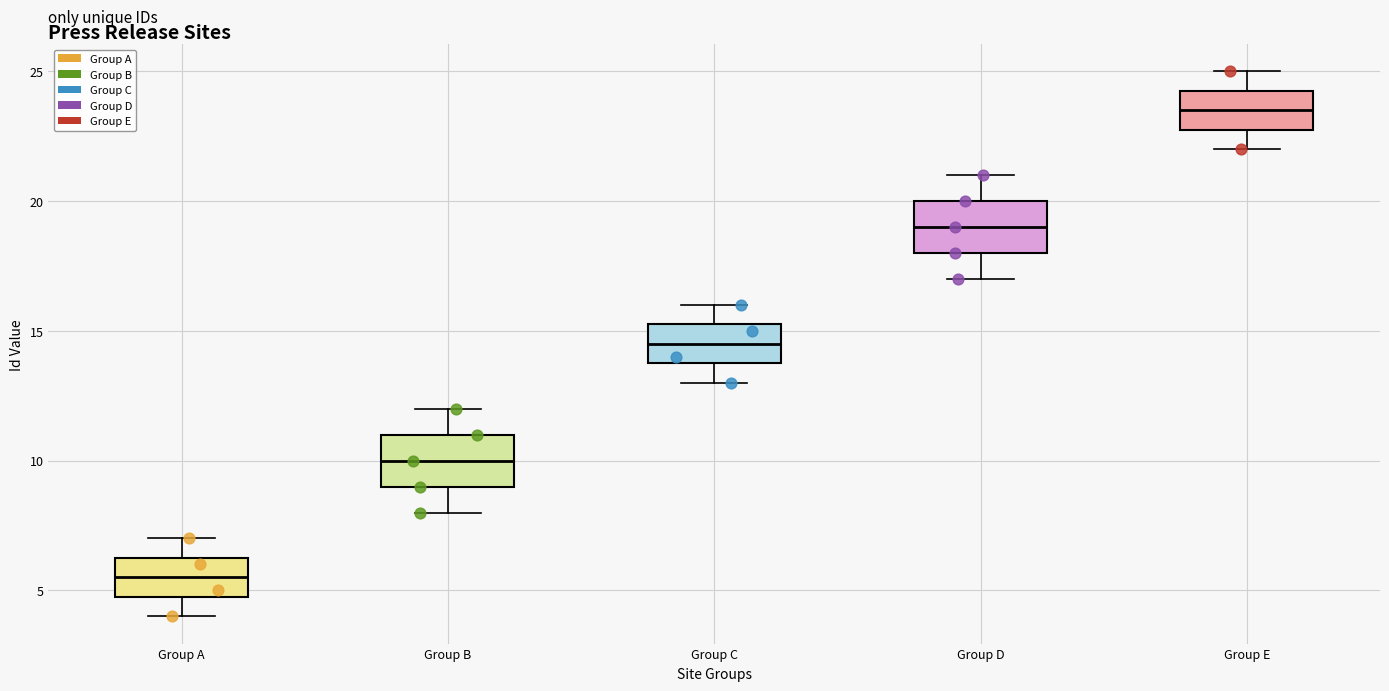

Reading left to right, read every box against the y-axis: the position of its median line, the range the box covers, and the ends of its whiskers. The values are not printed on the chart, so give them approximately, as read against the axis.

Group A: median 5.5, box 5.0 to 6.5, whiskers 4.0 to 7.0
Group B: median 10.0, box 9.0 to 11.0, whiskers 8.0 to 12.0
Group C: median 14.5, box 14.0 to 15.5, whiskers 13.0 to 16.0
Group D: median 19.0, box 18.0 to 20.0, whiskers 17.0 to 21.0
Group E: median 23.5, box 23.0 to 24.5, whiskers 22.0 to 25.0